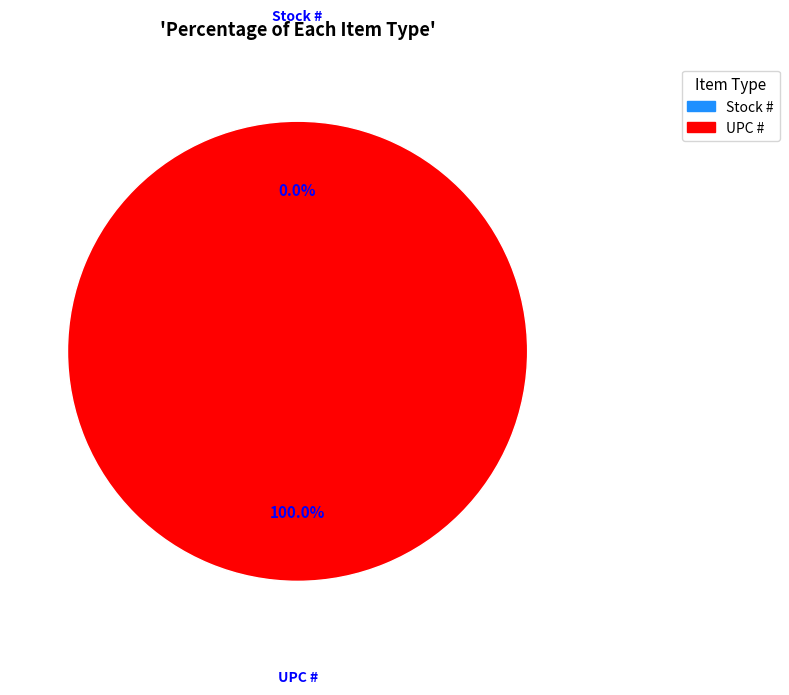

To the nearest percent, what percentage of the pie is UPC #?

100%